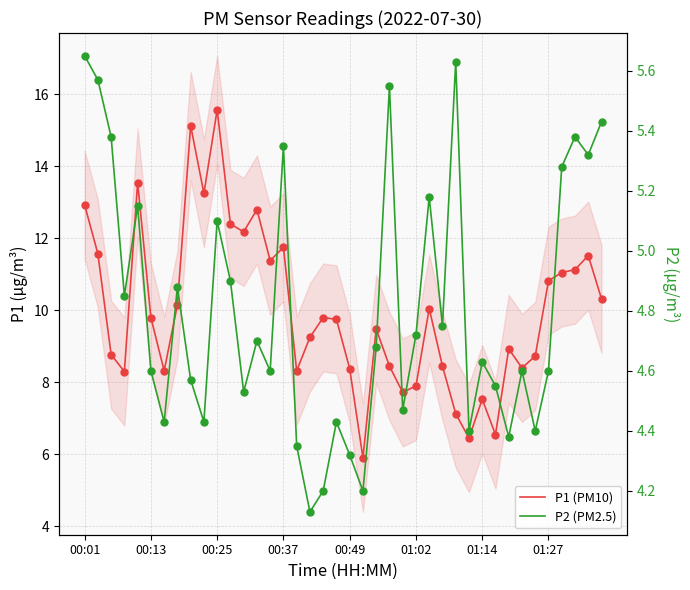

Which series contains the highest Y value?

P1 (PM10)